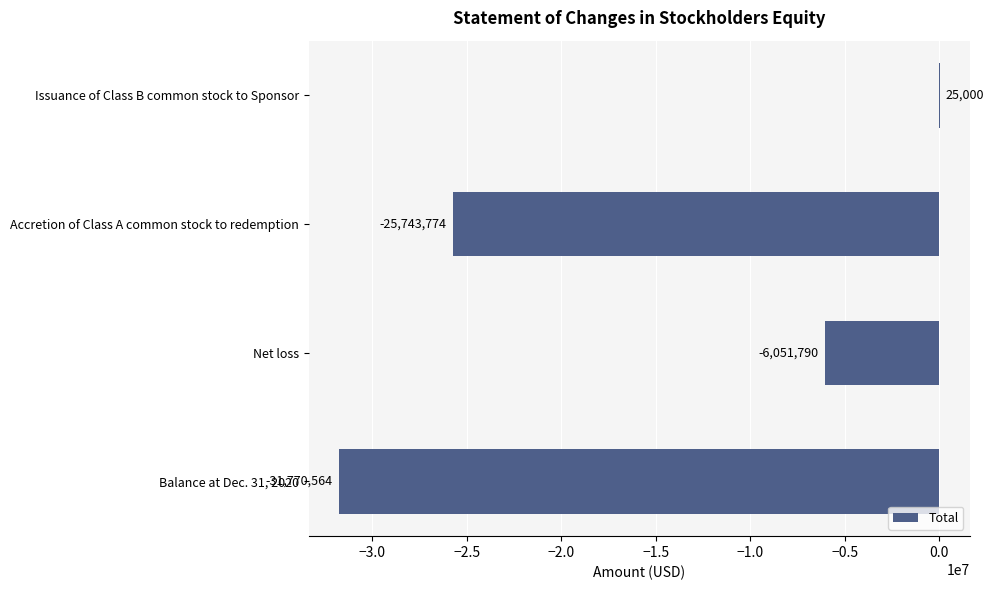

Which category has the highest value across all series?

Issuance of Class B common stock to Sponsor